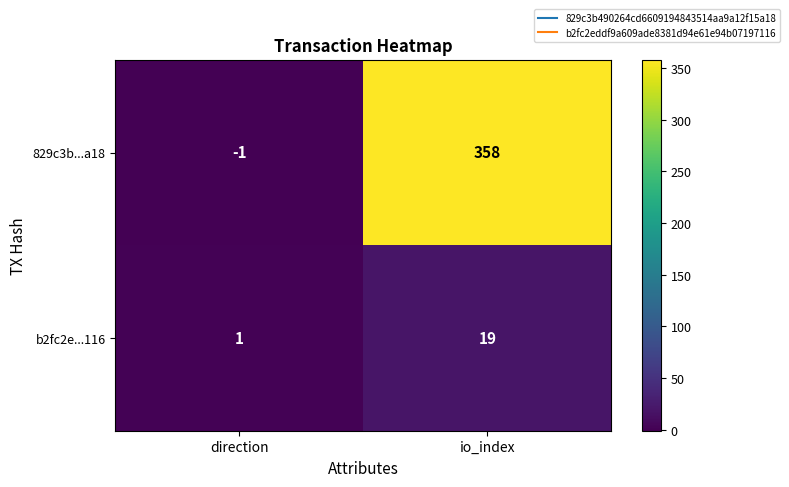

The b2fc2e...116 series shows 19 at io_index. True or false?

True